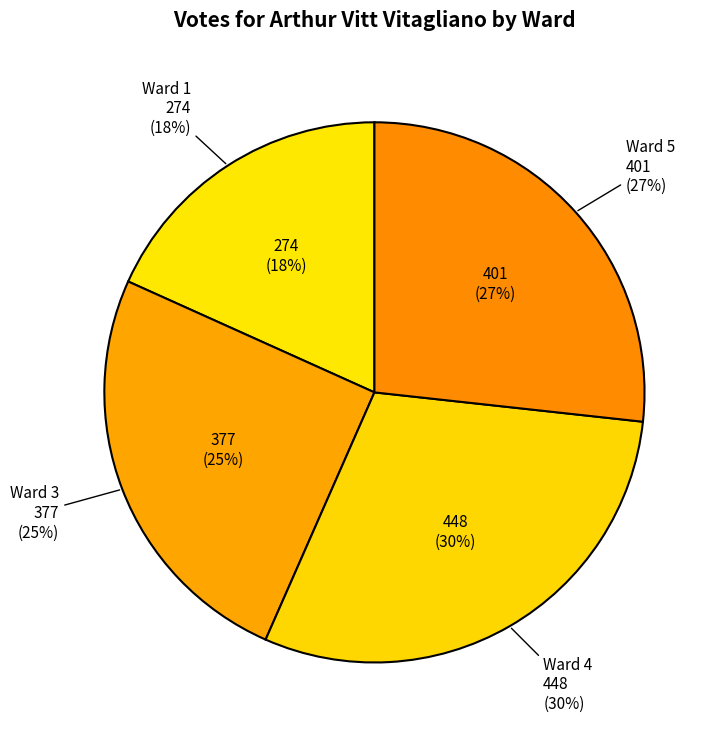

Is the sum of Ward 1 and Ward 5 greater than half?

No